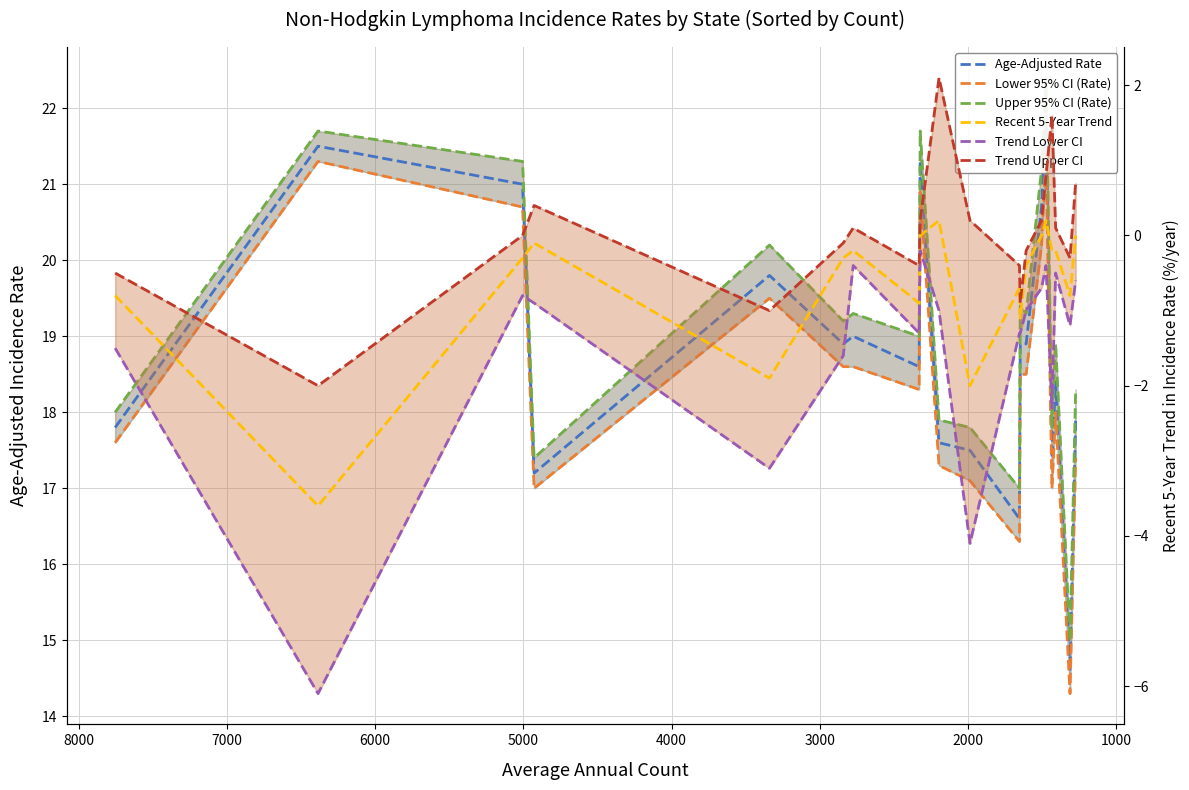

At which label is Trend Upper CI closest to 0?

2000